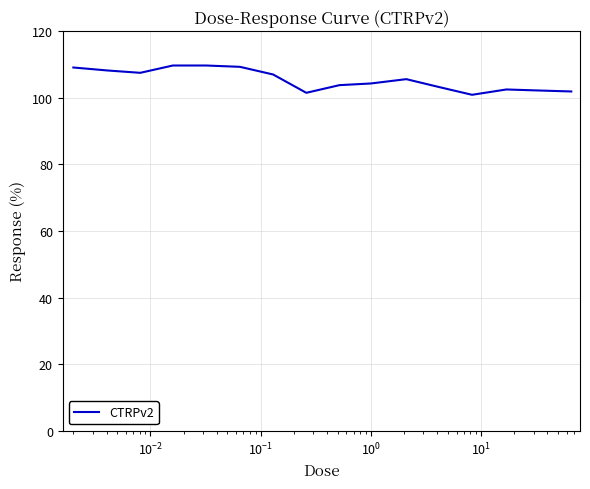

How many distinct data groups are displayed?

1